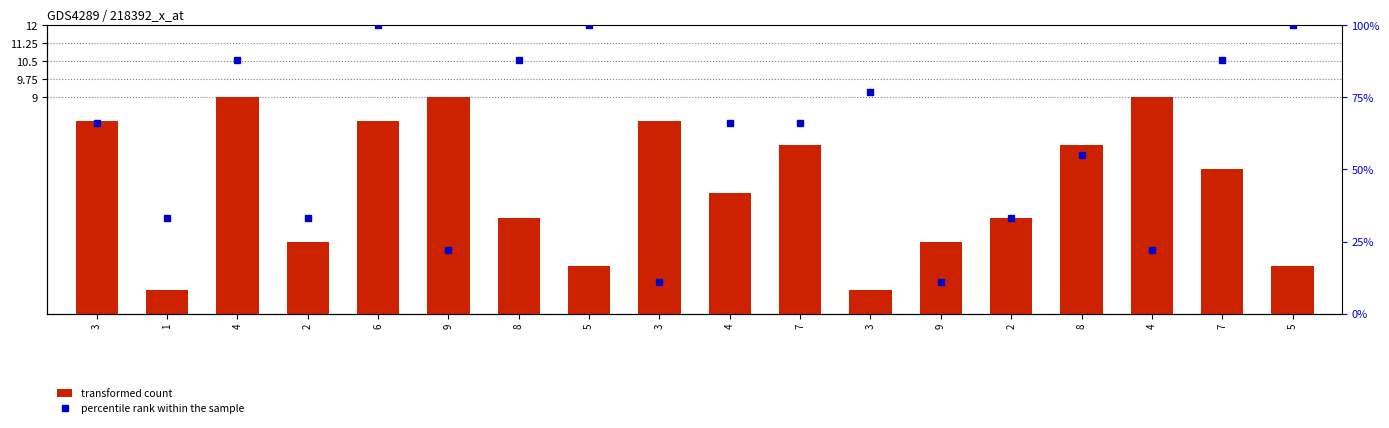

List the labels in order of transformed count value, smallest first.

1, 3, 5, 5, 2, 9, 8, 2, 4, 7, 7, 8, 3, 6, 3, 4, 9, 4